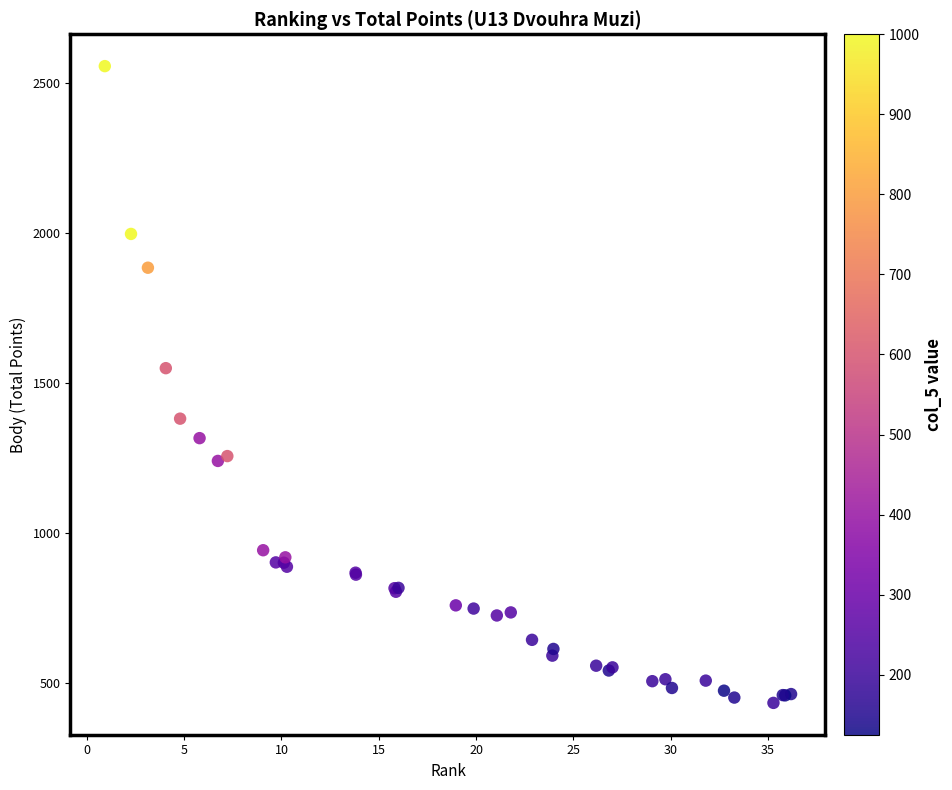

What Y value in the scatter plot is closest to 1495?

1549.8